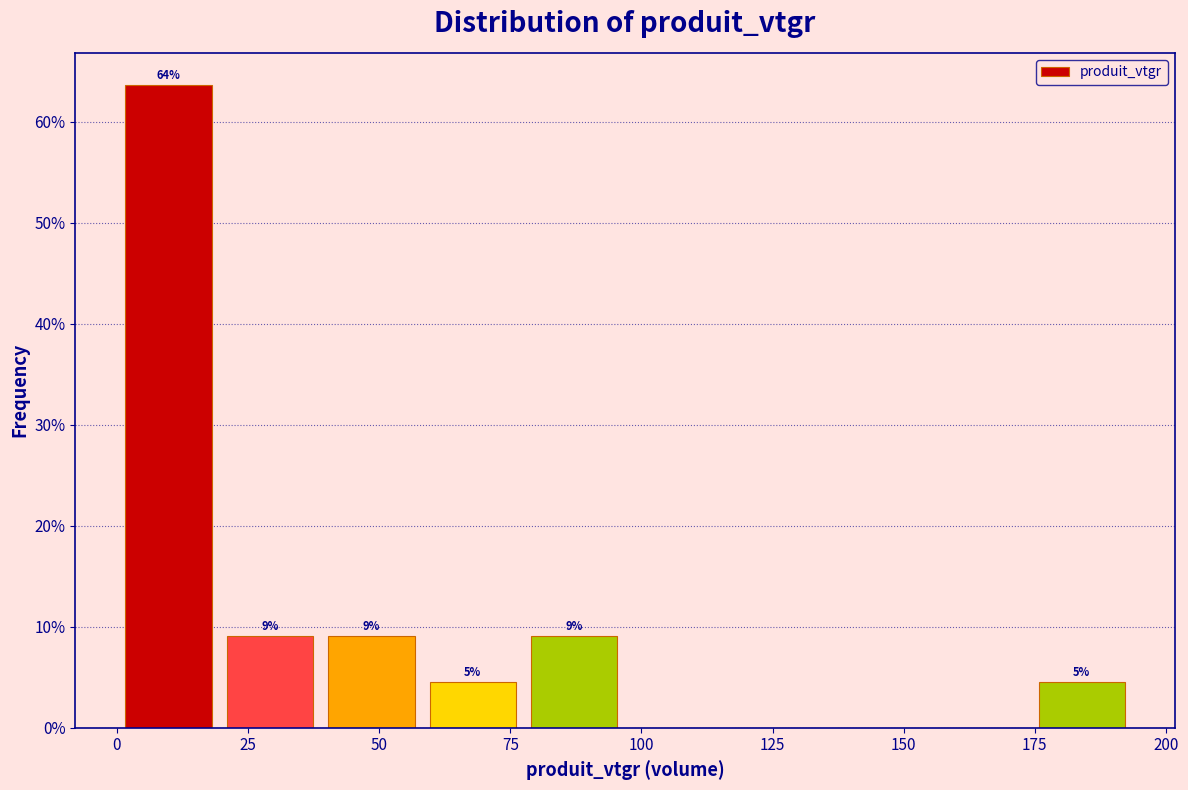

Around what value on the x-axis is the tallest bar? Give the approximate position of its centre, as read against the axis.

10